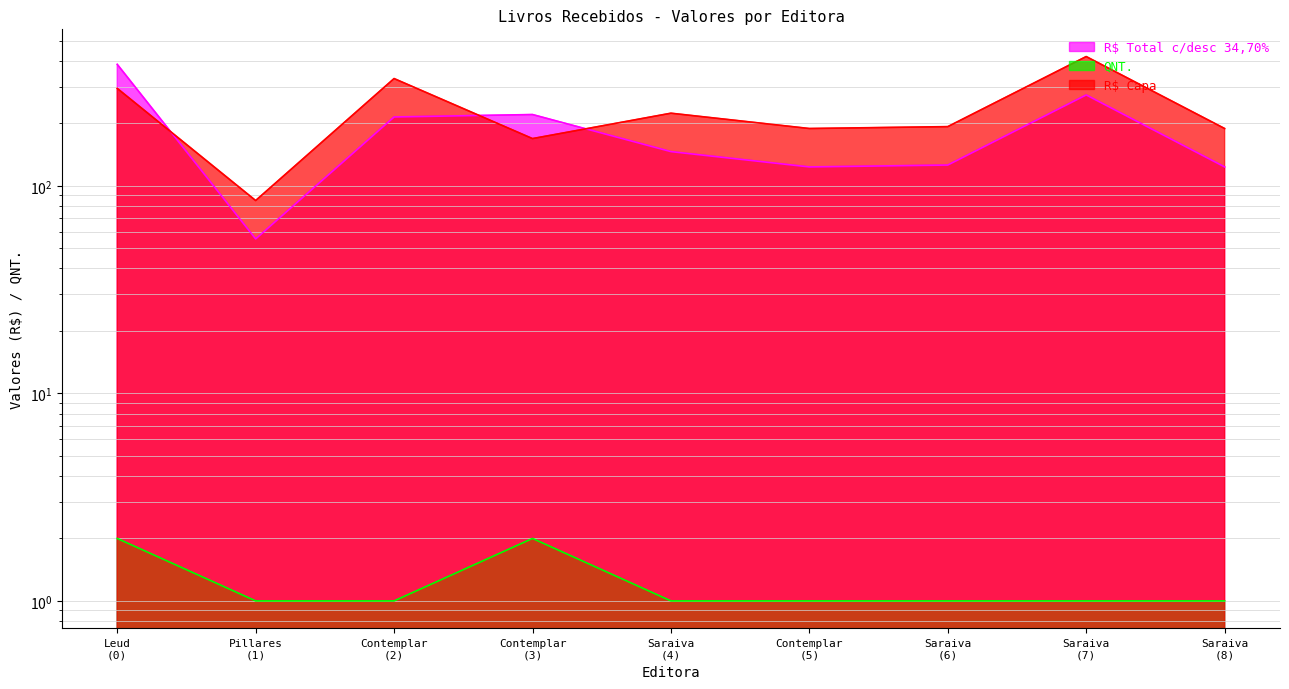

True or false: R$ Capa and QNT. intersect in this chart.

False